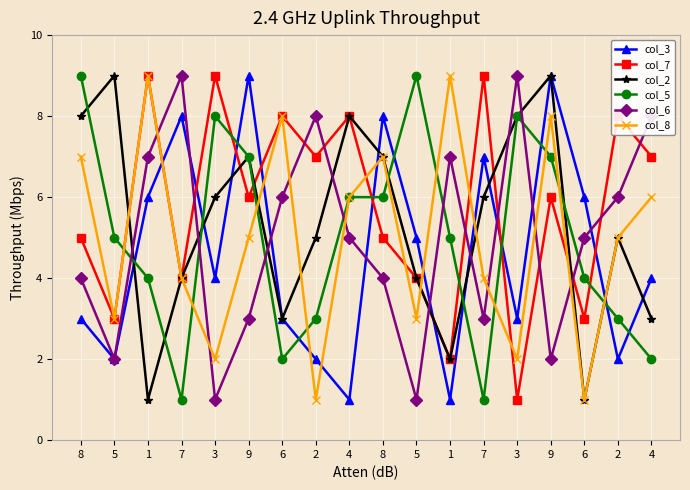

What is the label of the 17th point from the left?

2